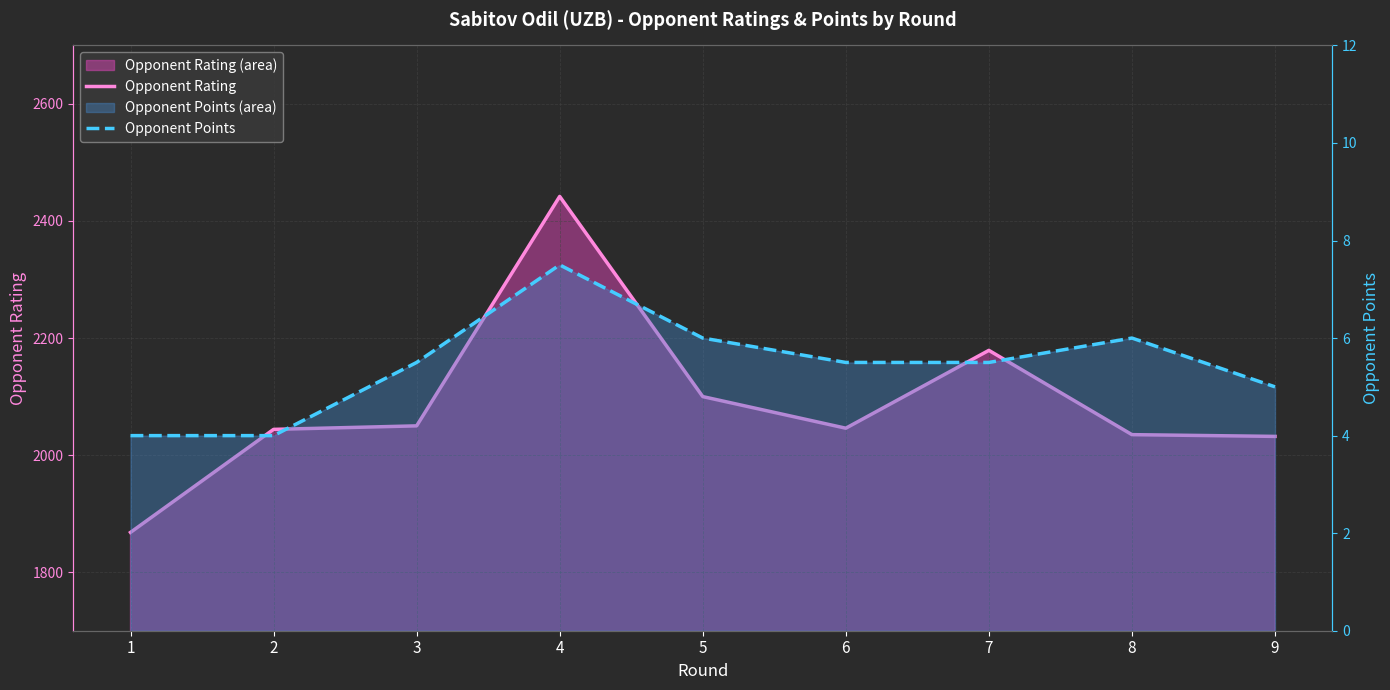

What is the difference between the maximum and minimum values in the Opponent Points series?

3.5